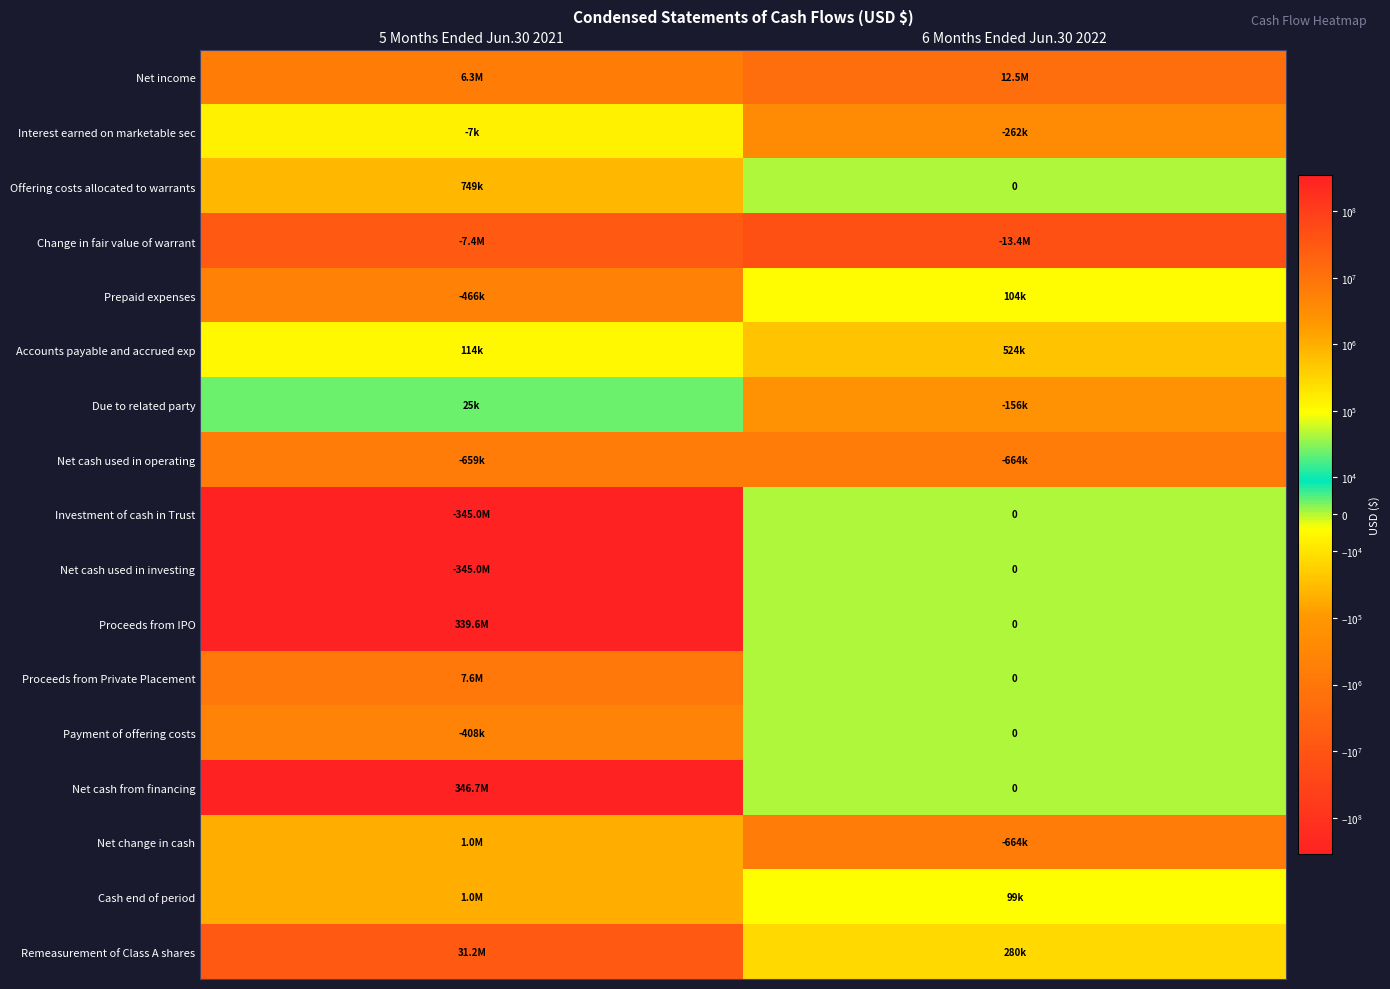

List the series in order of their peak value, highest first.

Net cash from financing, Proceeds from IPO, Remeasurement of Class A shares, Net income, Proceeds from Private Placement, Net change in cash, Cash end of period, Offering costs allocated to warrants, Accounts payable and accrued exp, Prepaid expenses, Due to related party, Investment of cash in Trust, Net cash used in investing, Payment of offering costs, Interest earned on marketable sec, Net cash used in operating, Change in fair value of warrant